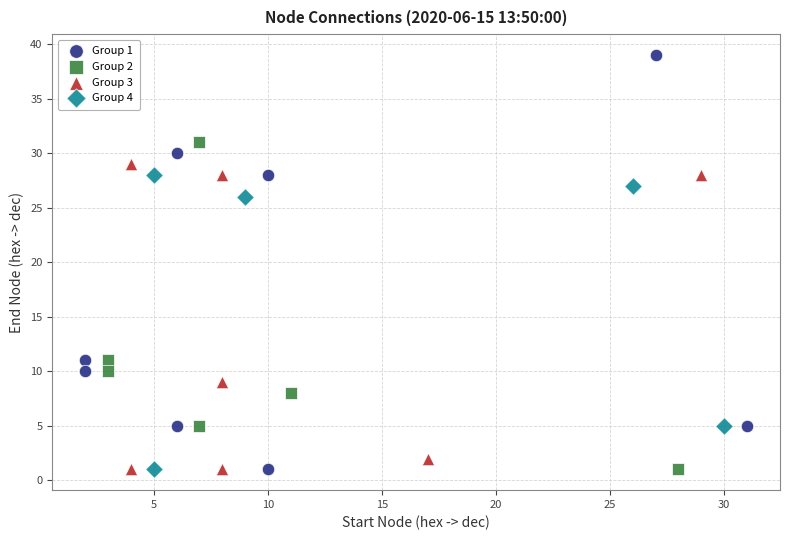

Which series has the widest spread of Y values?

Group 1